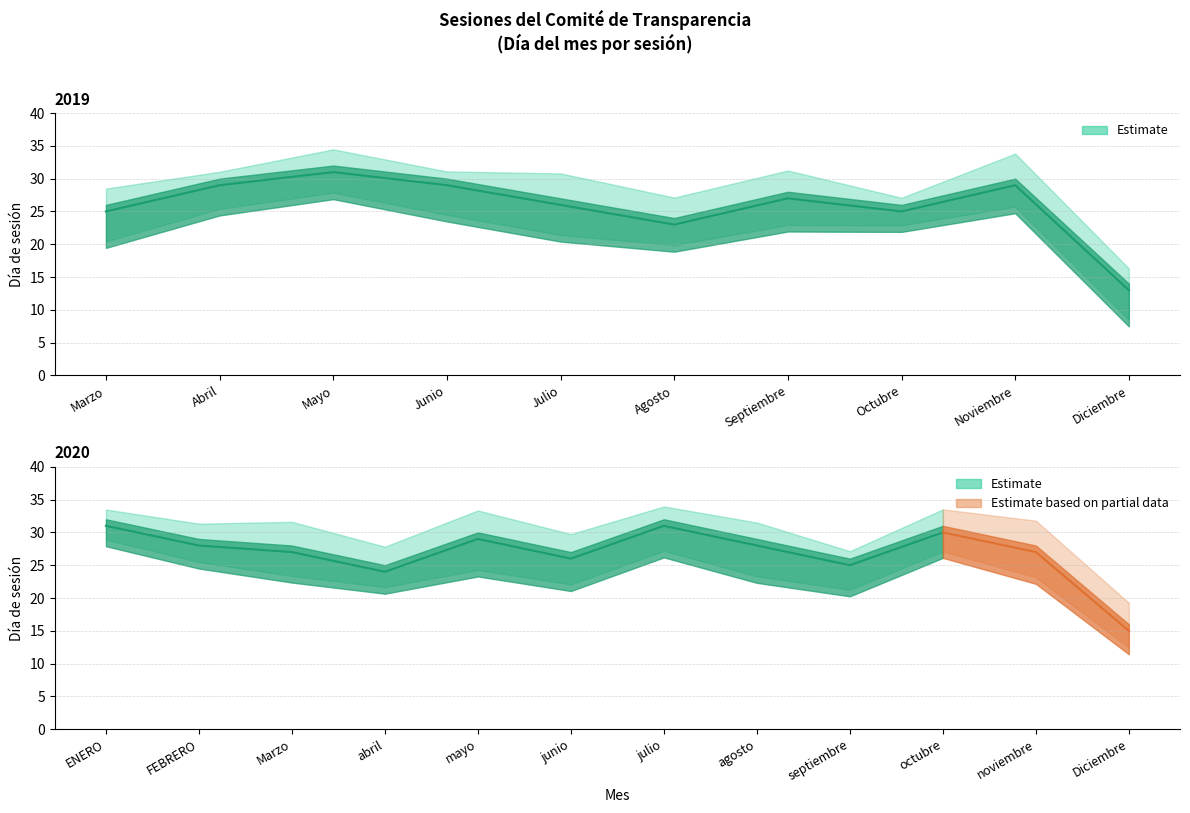

List the labels in order of value, smallest first.

Diciembre, Agosto, Marzo, Octubre, Julio, Septiembre, Abril, Junio, Noviembre, Mayo